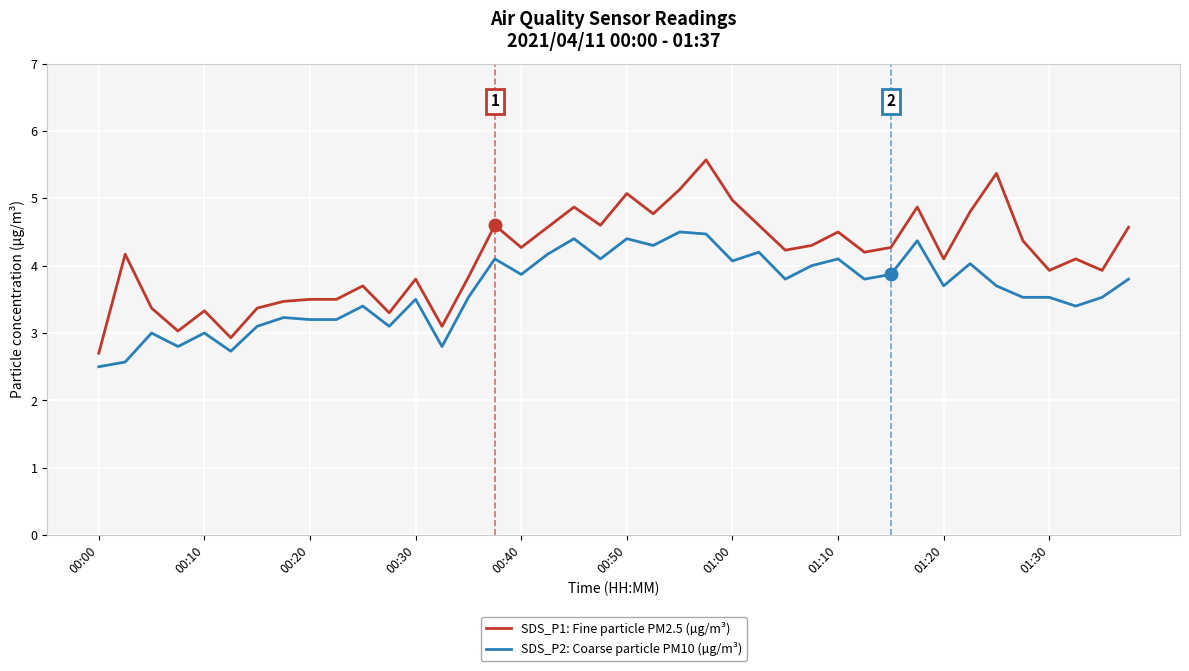

Count the number of data series in this chart.

2